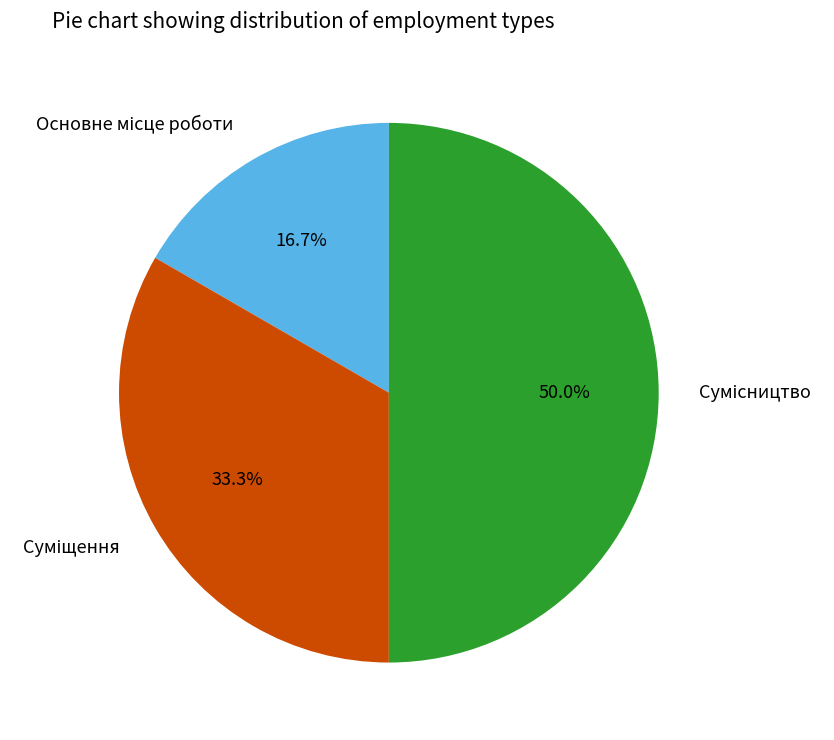

To the nearest percent, what is the difference between the Суміщення and Основне місце роботи slice percentages?

17%